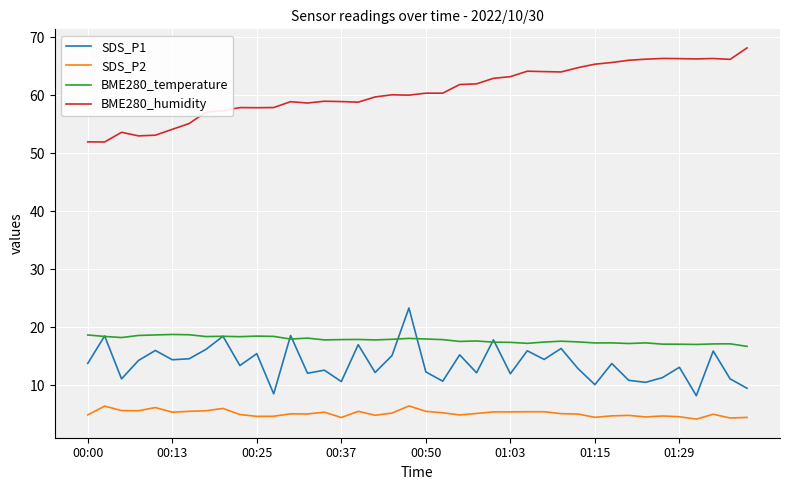

Count the number of categories in the chart.

40